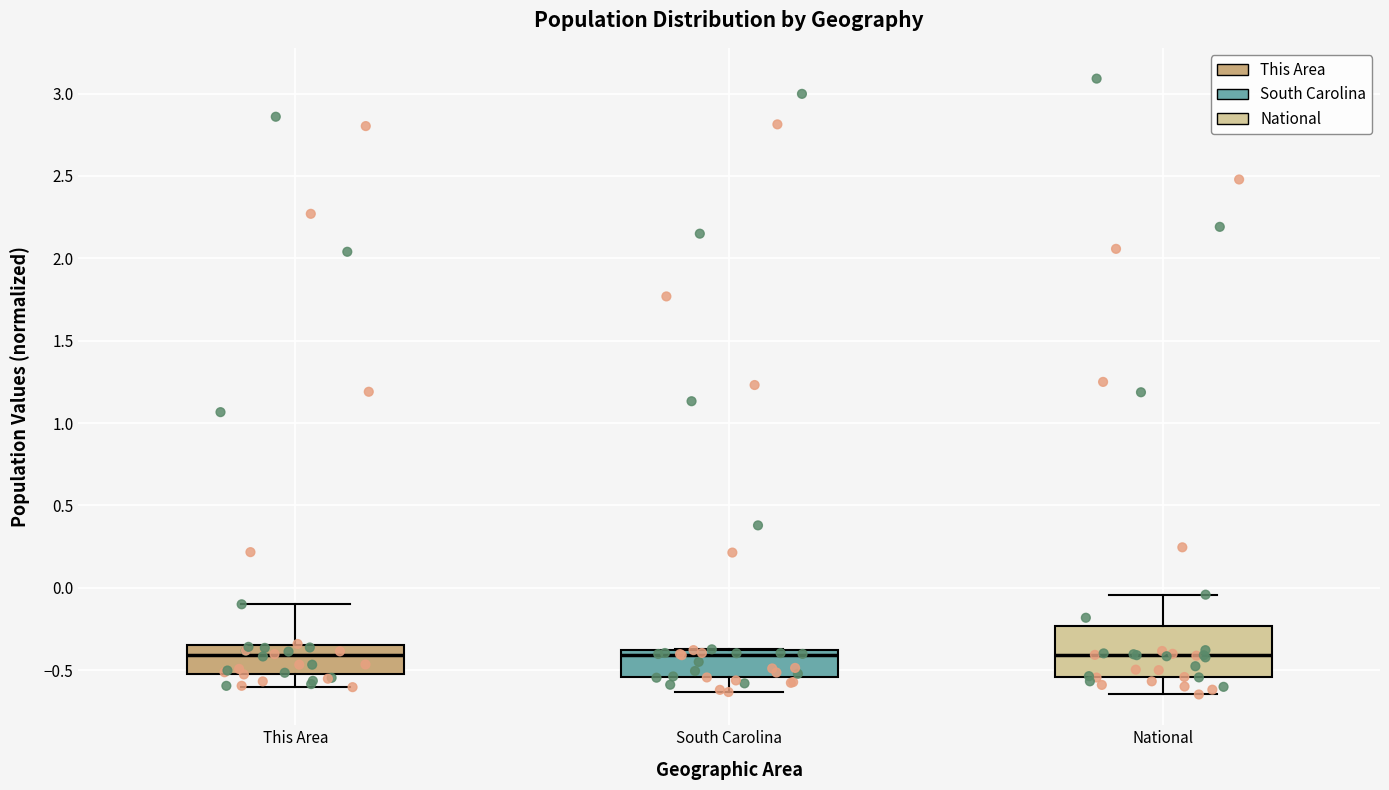

Where does the median line of the box for This Area sit on the y-axis? The values are not printed on the chart, so give them approximately, as read against the axis.

-0.40